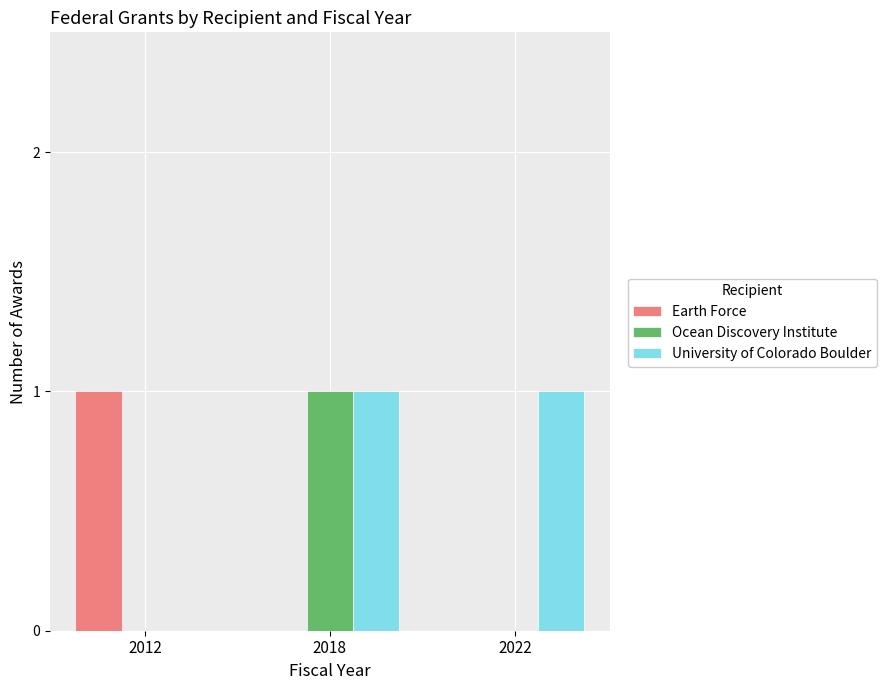

Which series has the largest total across all categories?

University of Colorado Boulder